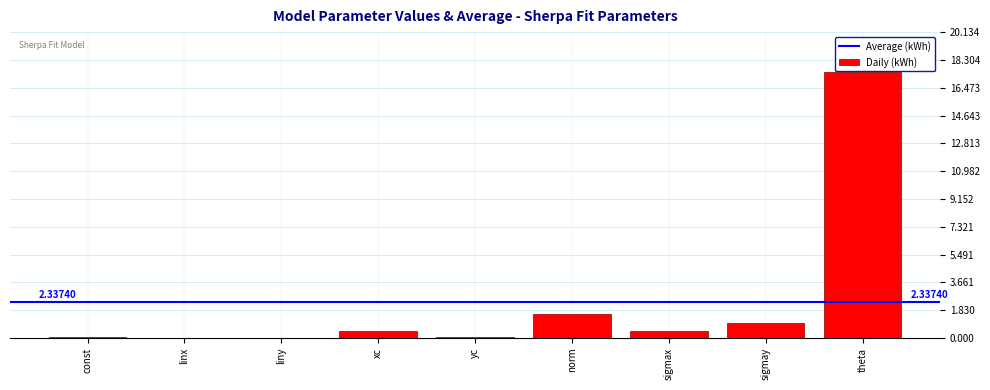

Where is the data nearest to the value 8?

norm